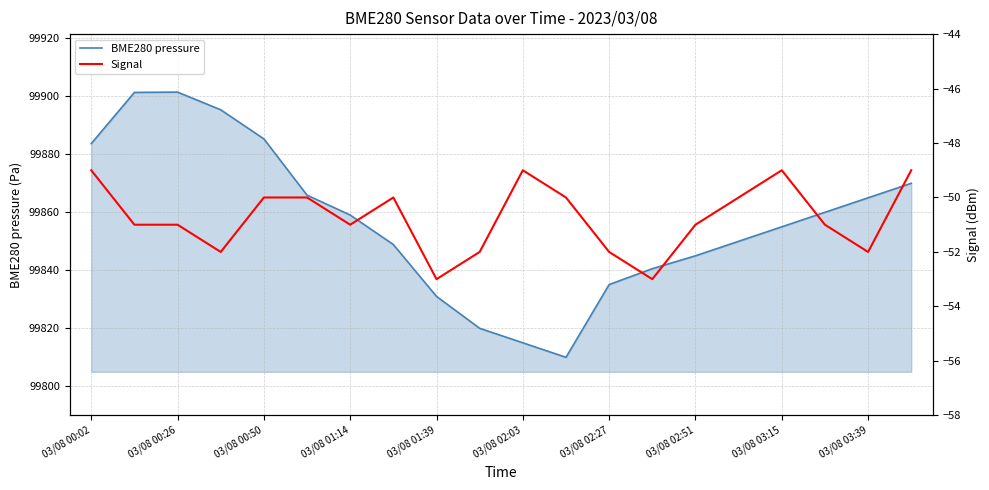

Rank the series by their maximum value, from lowest to highest.

Signal, BME280 pressure